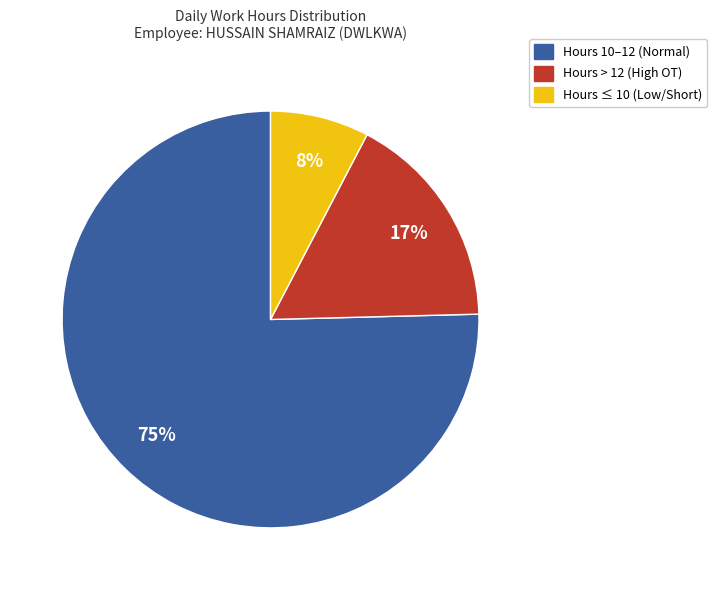

To the nearest percent, what is the average slice percentage?

33%